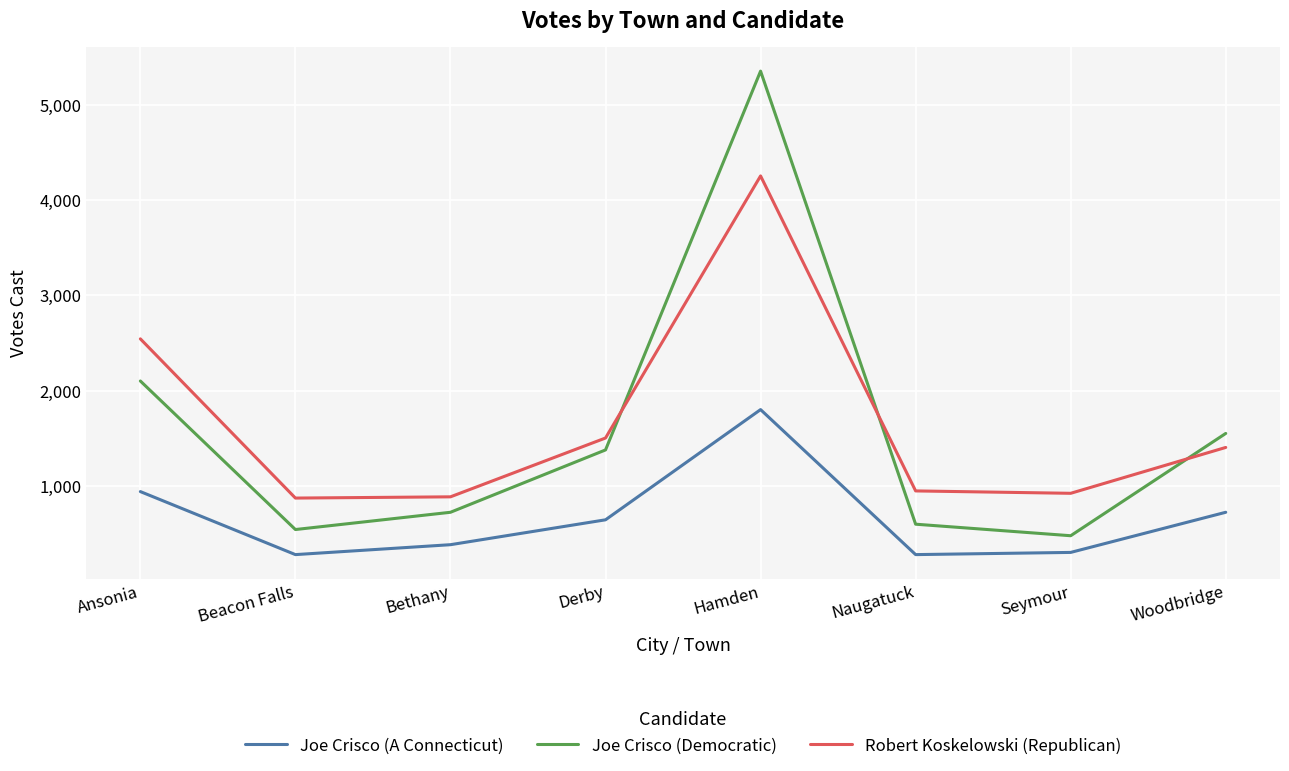

True or false: Joe Crisco (Democratic) and Robert Koskelowski (Republican) intersect in this chart.

True